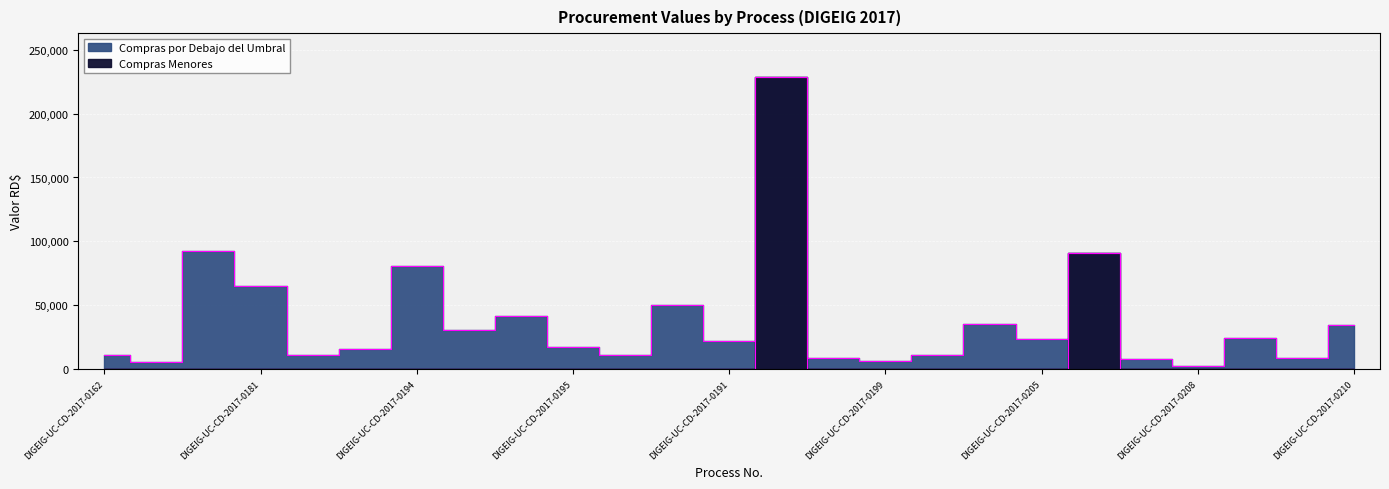

What is the difference between the second highest and minimum values?

91082.4